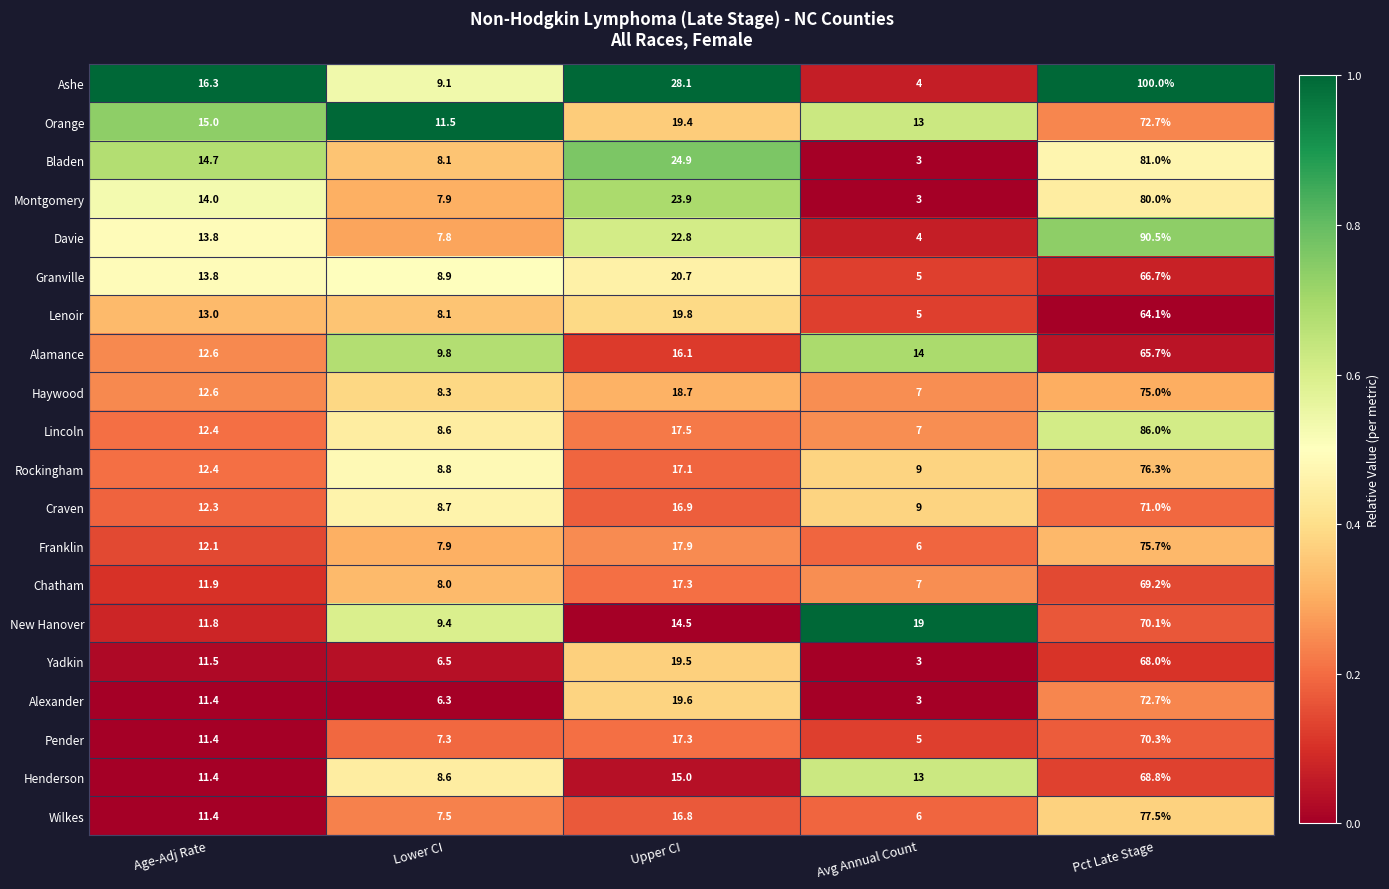

What value does the Wilkes series have at Pct Late Stage?

77.5